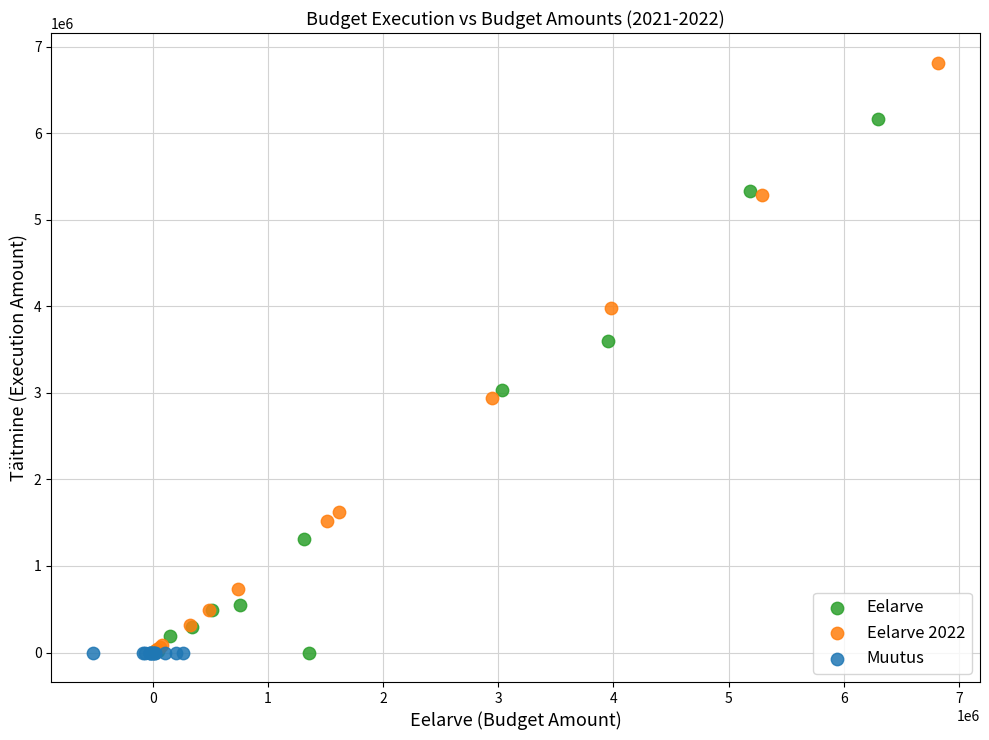

Which series contains the highest Y value?

Eelarve 2022